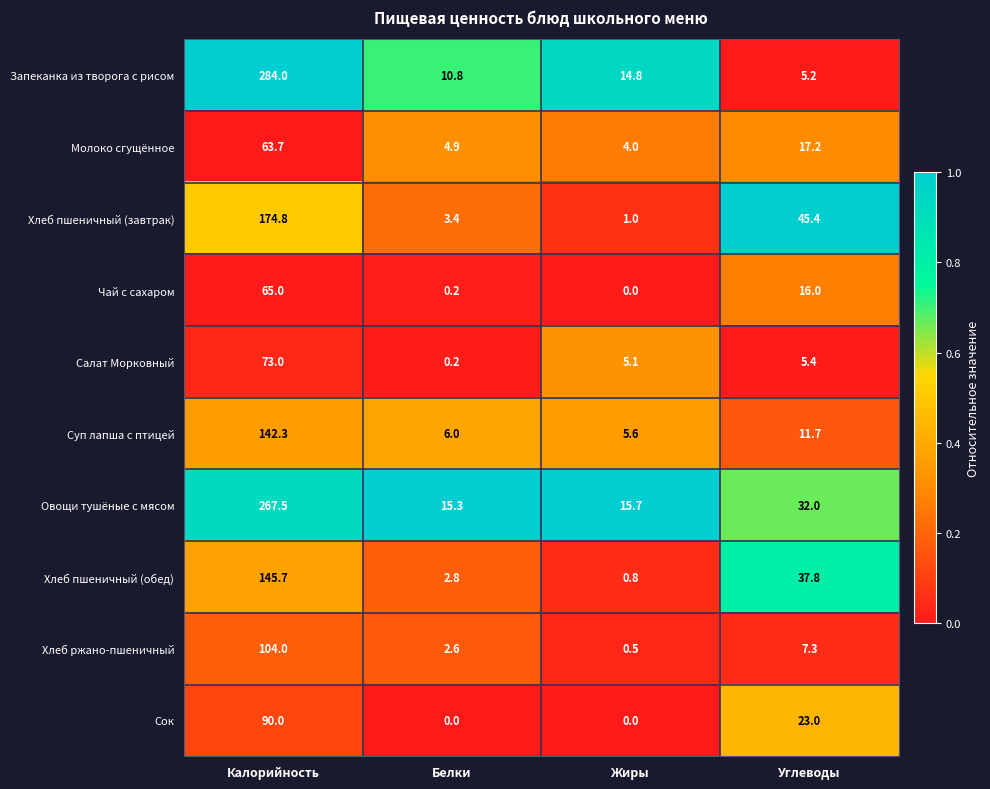

Count the number of categories in the chart.

4